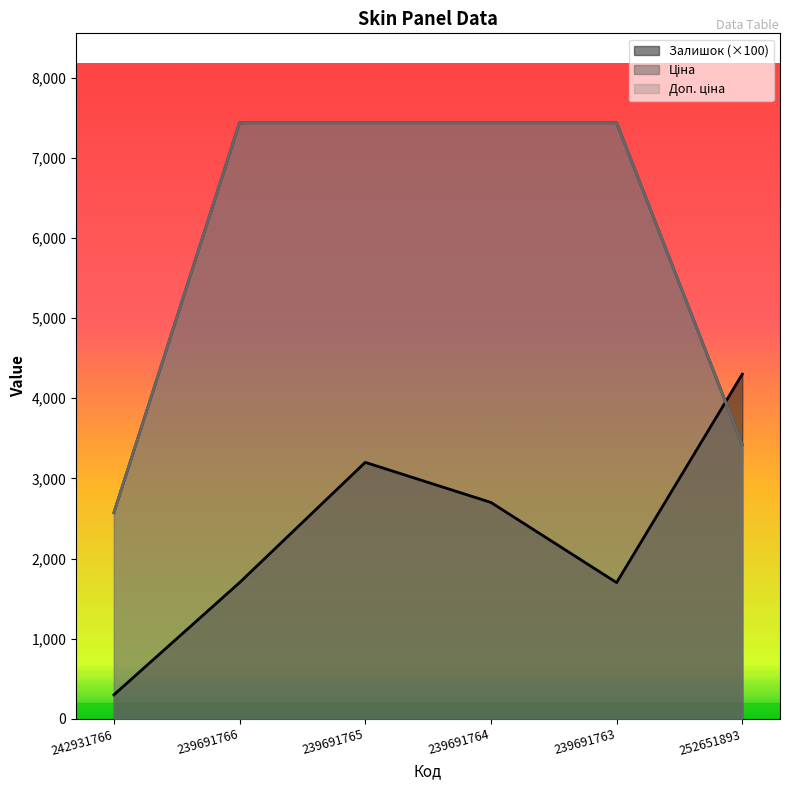

Is the value of Ціна at 239691765 greater than the value of Залишок at 242931766?

Yes